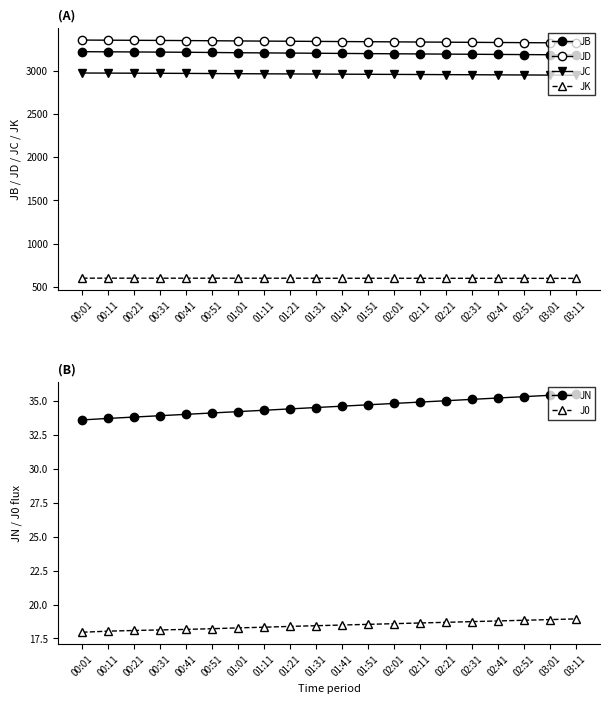

Which category has the highest value across all series?

00:01